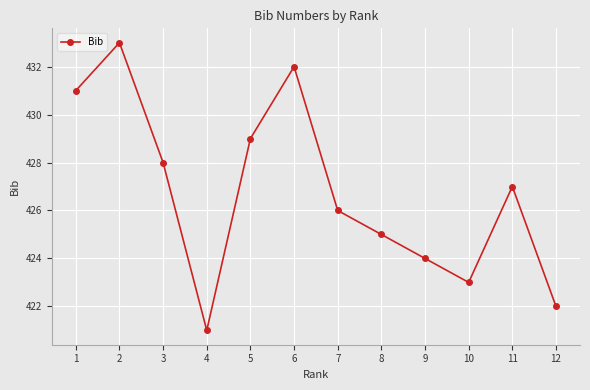

True or false: the data has more than 2 interior local peaks.

True